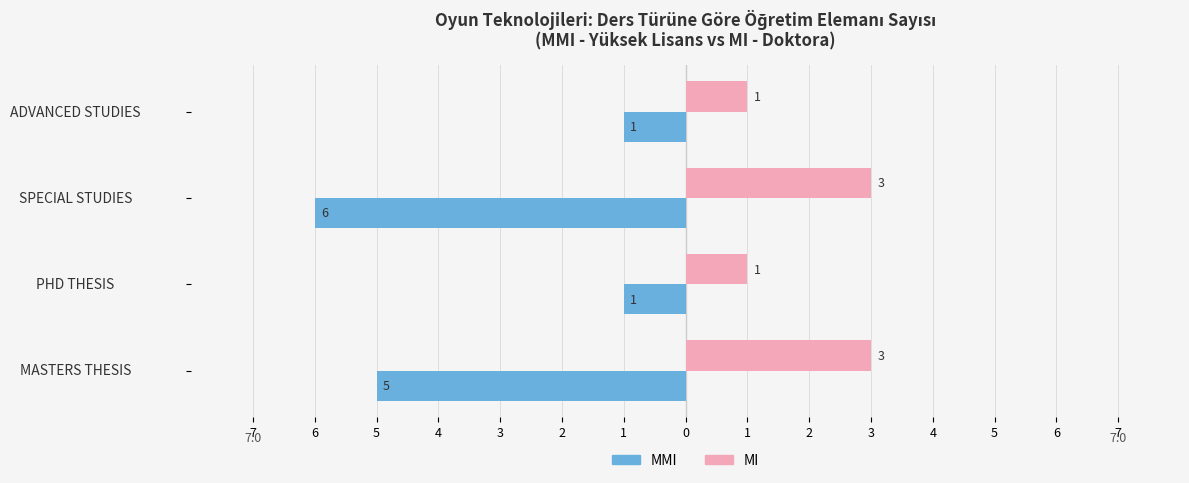

What is the value of the MMI bar at the 2nd from the left?

-1